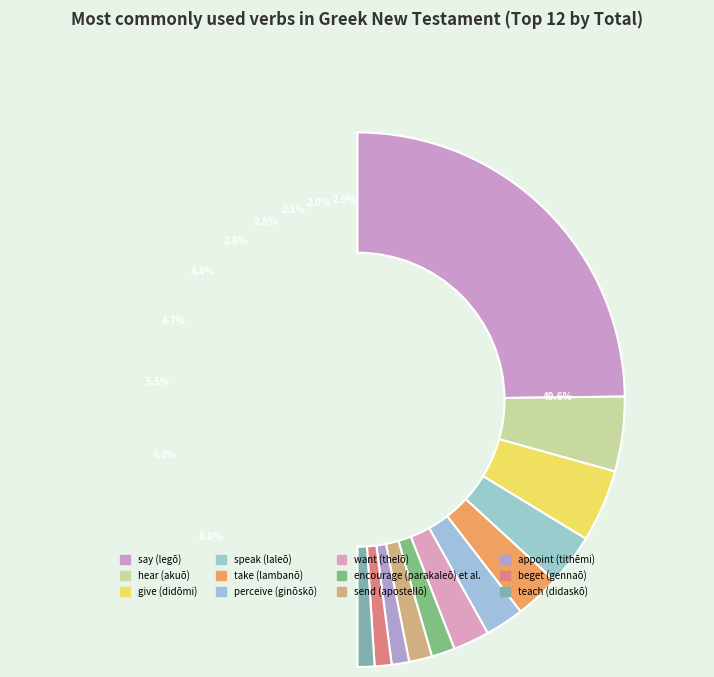

Which slice is the largest?

say (legō)